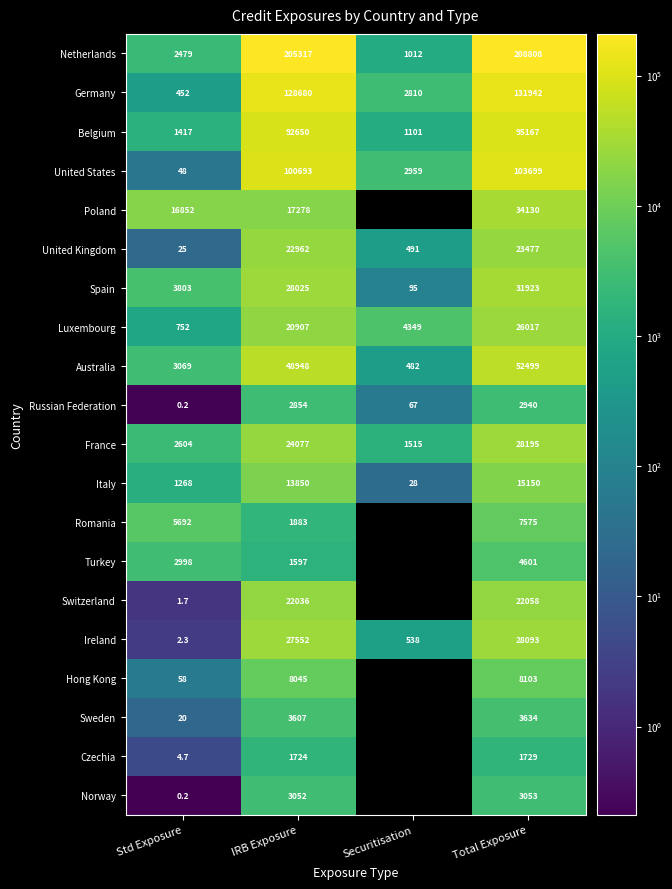

What is the difference between the highest and lowest values at Std Exposure?

16851.8